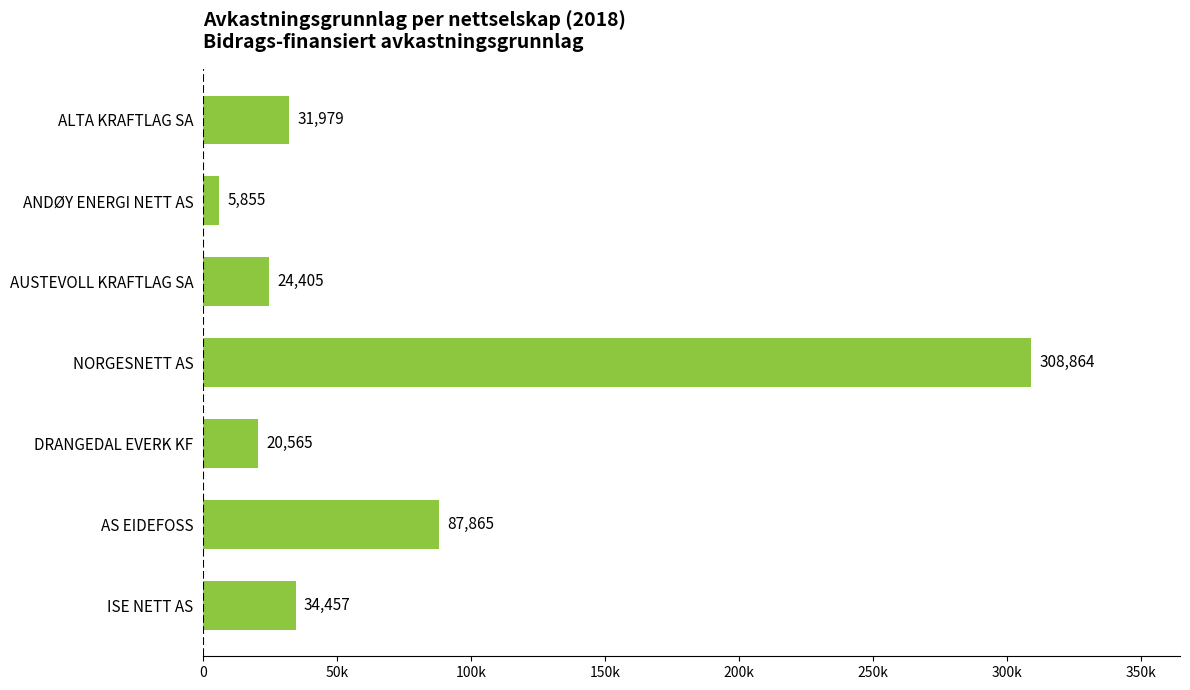

At which label is the value closest to 157359?

AS EIDEFOSS